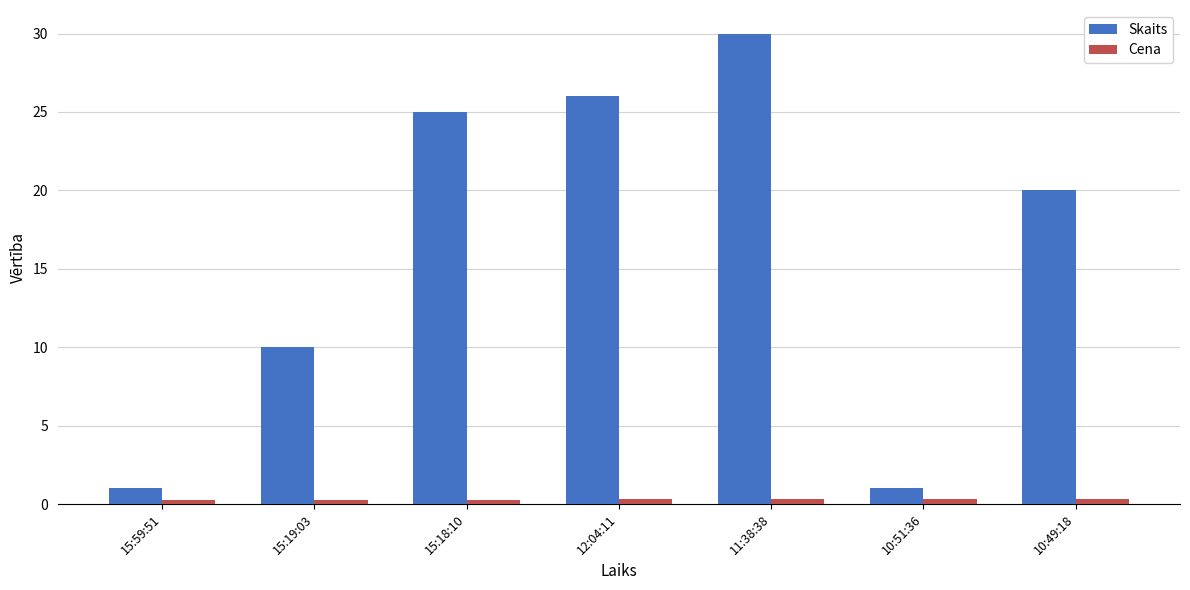

Which series has the largest total across all categories?

Skaits